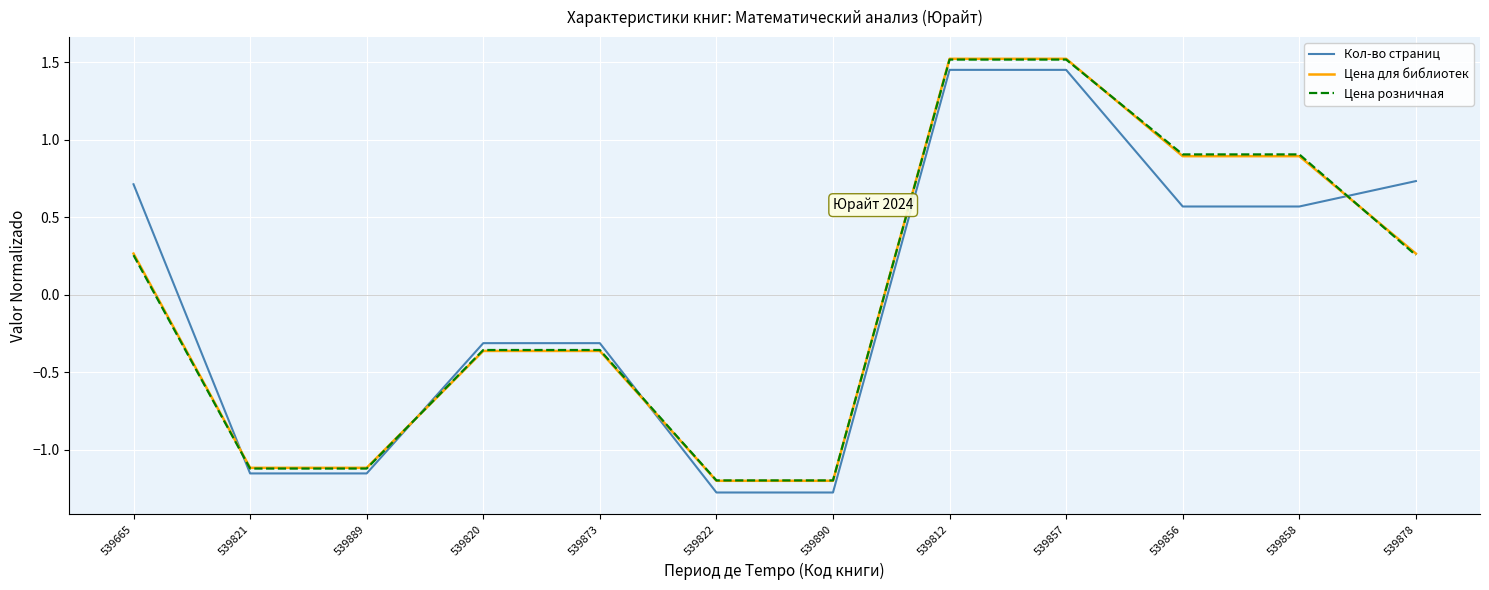

Is this an area chart (filled region under the line)?

No